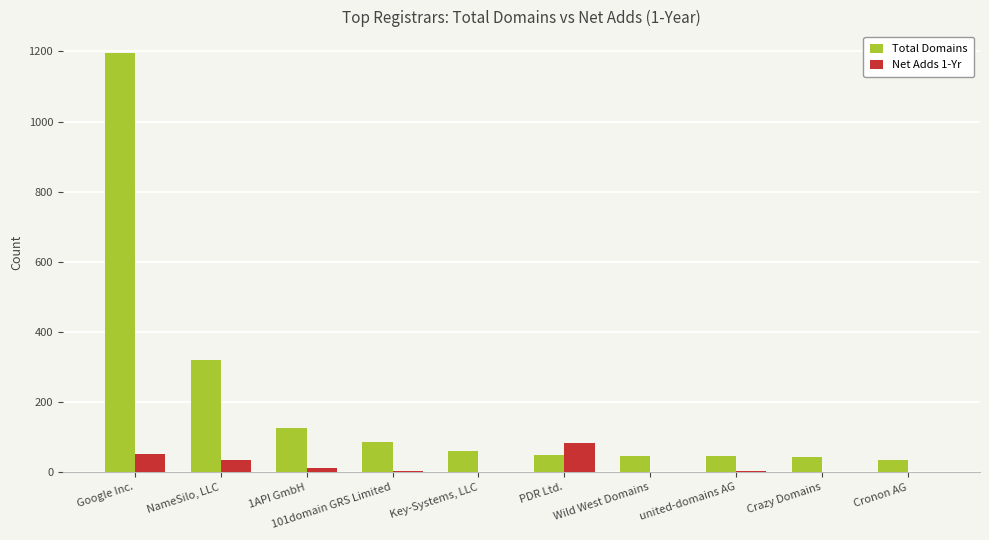

Which series changed the most between Google Inc. and Cronon AG?

Total Domains